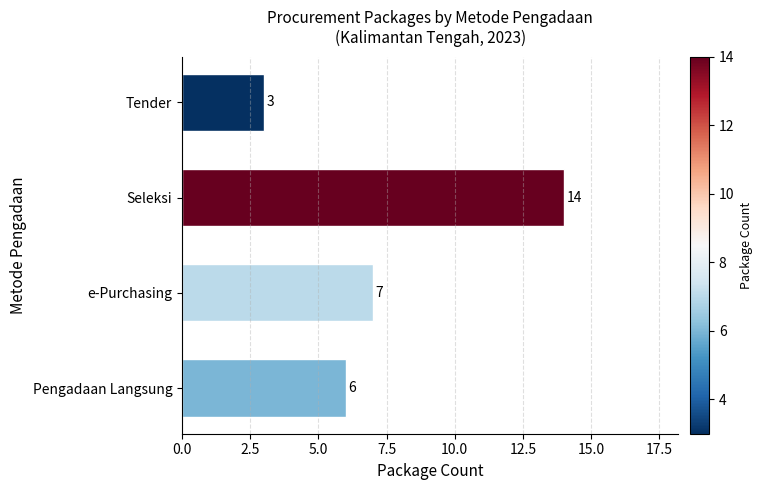

Approximately how many times larger is the value at e-Purchasing compared to Pengadaan Langsung?

1.2